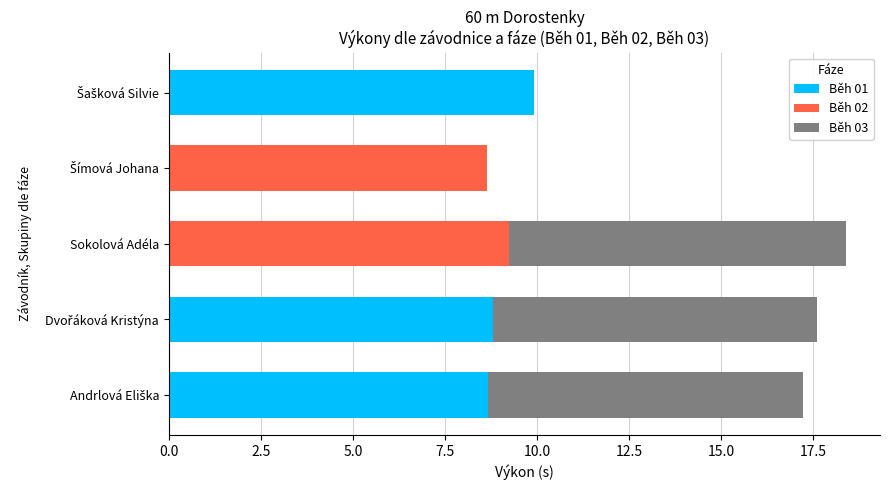

What is the sum of all Běh 01 values?

27.4